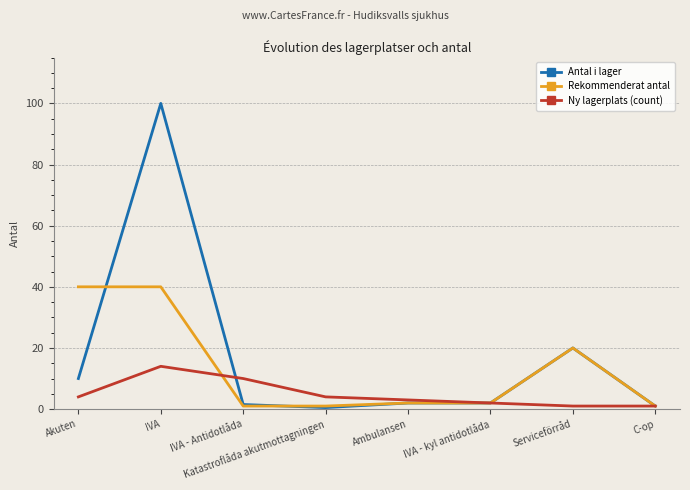

What is the difference between the highest and lowest values at Ambulansen?

1.0